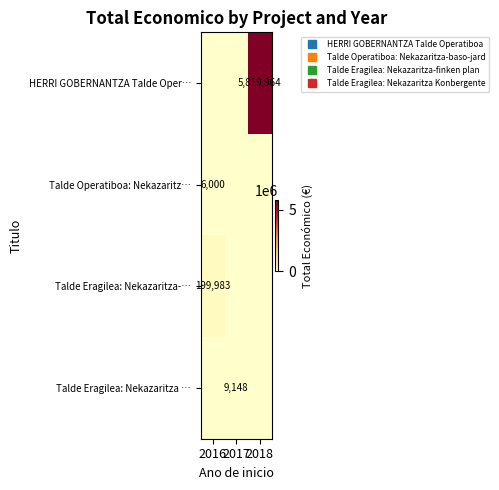

True or false: Talde Eragilea: Nekazaritza-… has a value of 134844 at 2017.

False